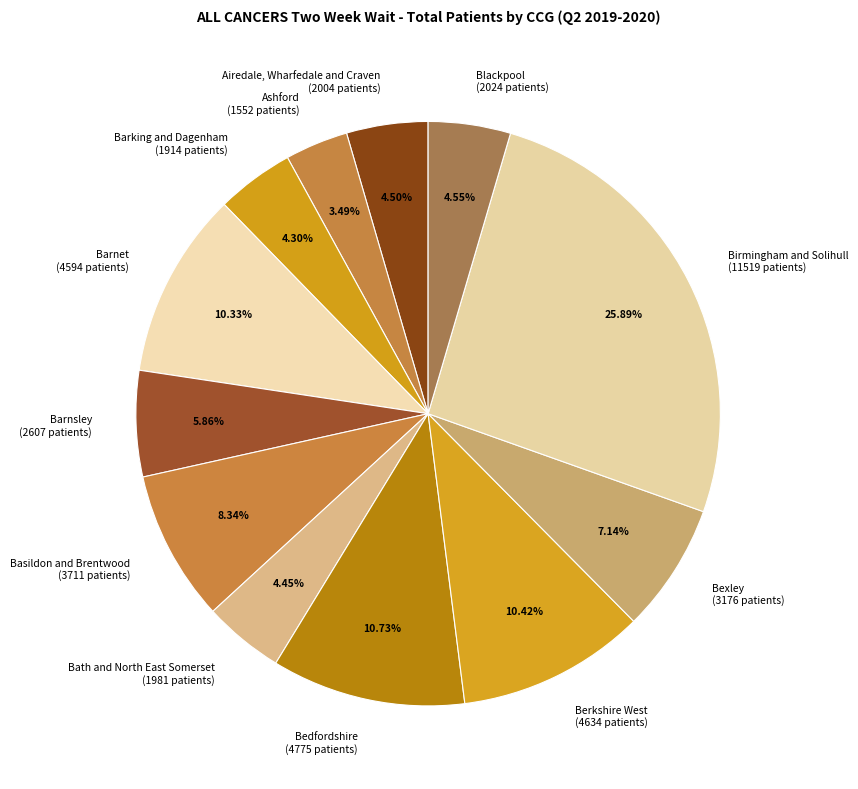

Is there a majority slice in this chart?

No